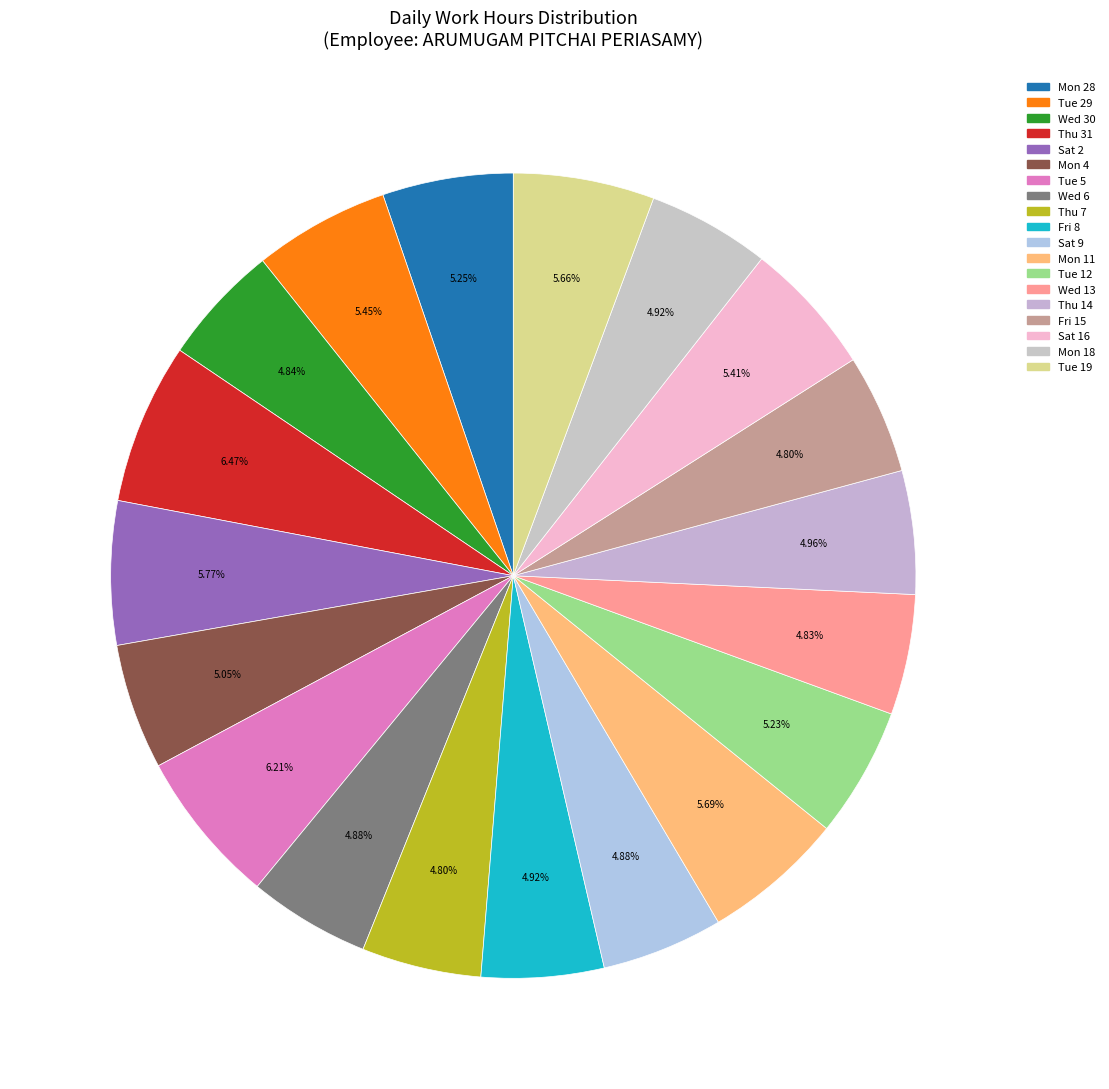

To the nearest percent, what percentage of the pie is Thu 7?

5%